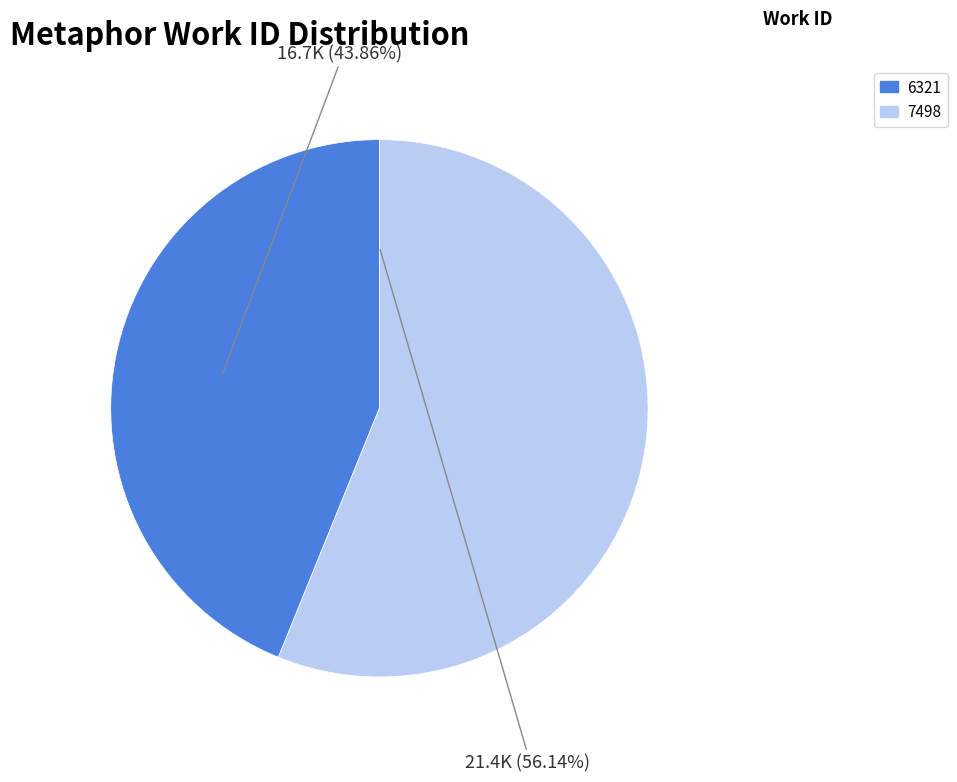

Which category has the smallest portion of the pie?

6321